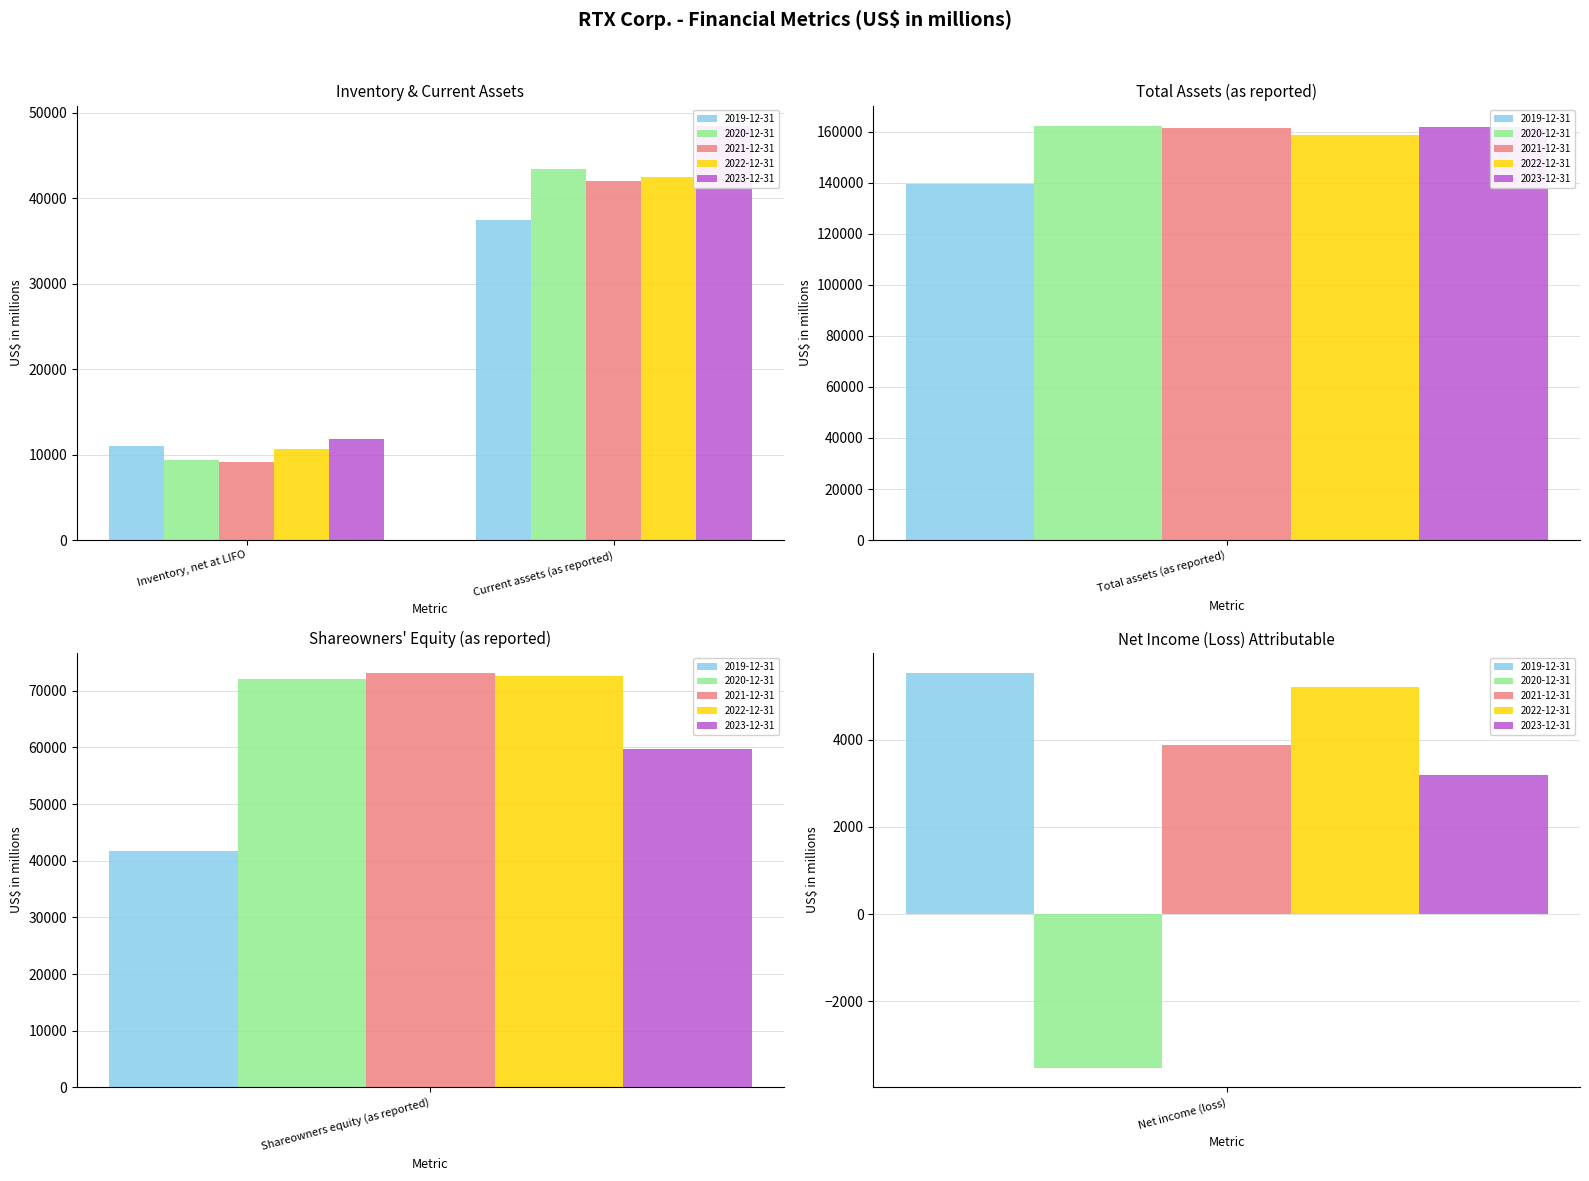

At which category is the sum across all series the highest?

Total assets (as reported)